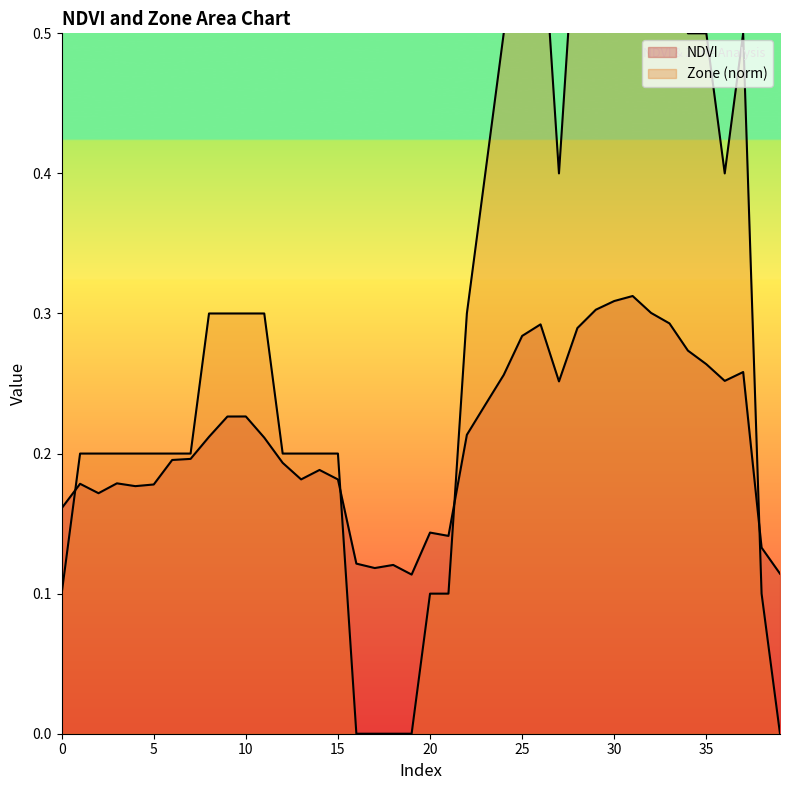

Where is NDVI nearest to the value 0?

19